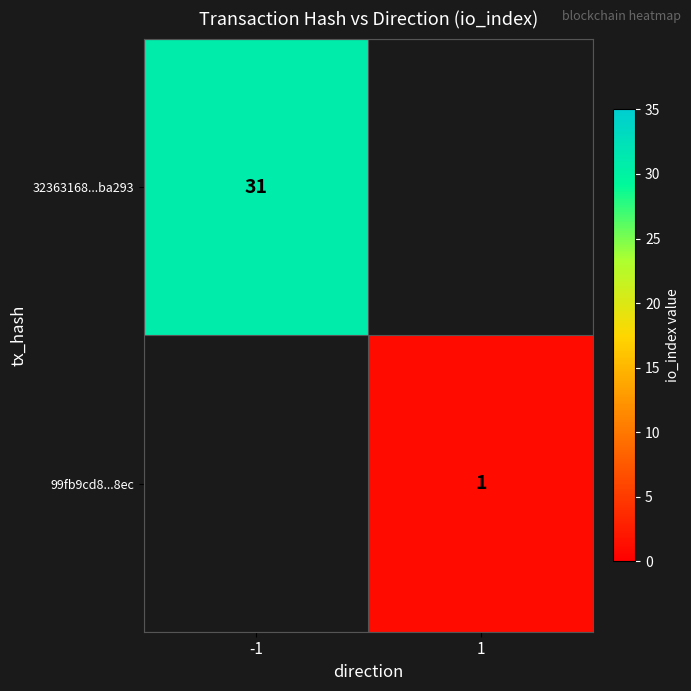

How many data points does each series have?

2